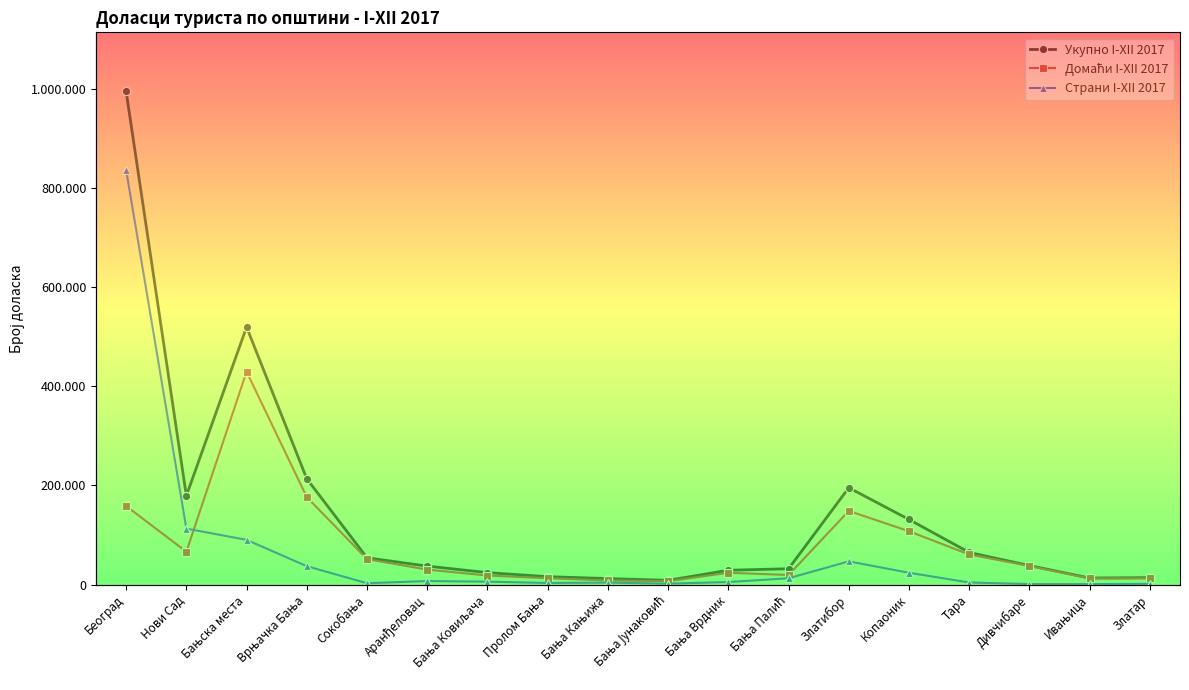

Rank the series at Бања Јунаковић from lowest to highest value.

Страни I-XII 2017, Домаћи I-XII 2017, Укупно I-XII 2017